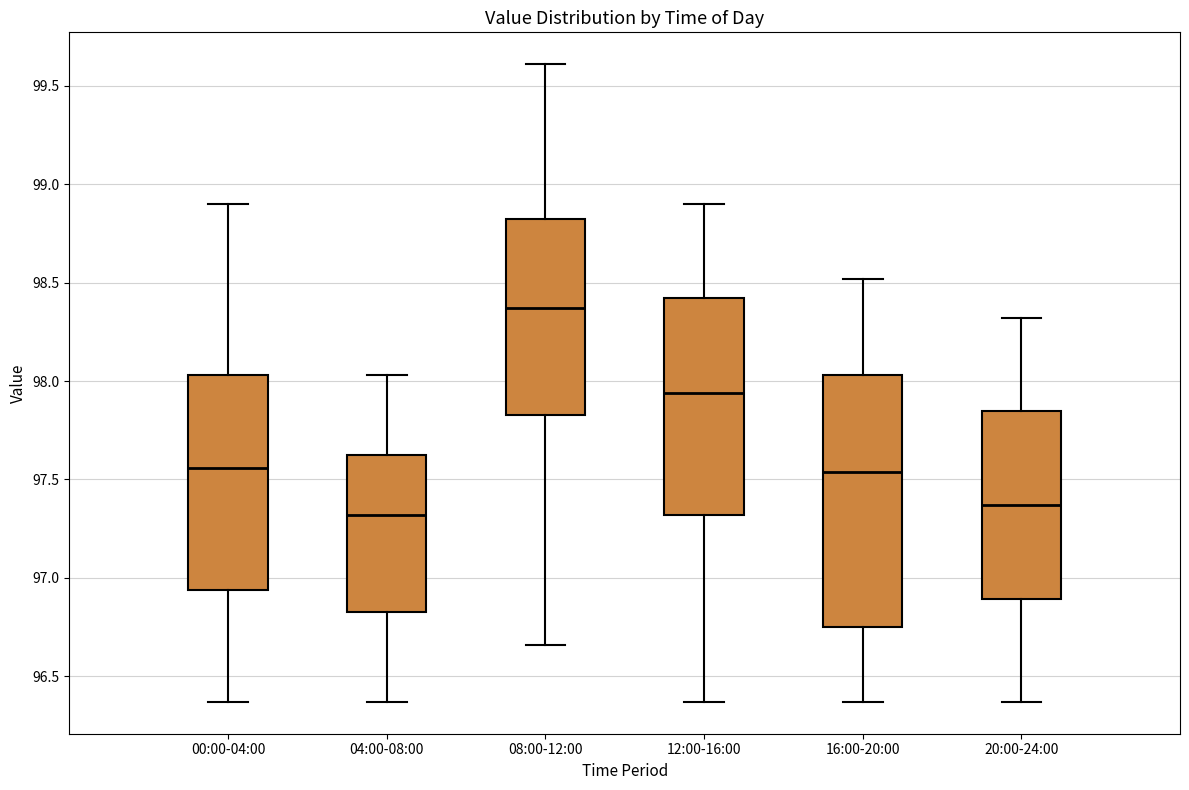

Which box is the tallest, from its lower edge to its upper edge?

16:00-20:00